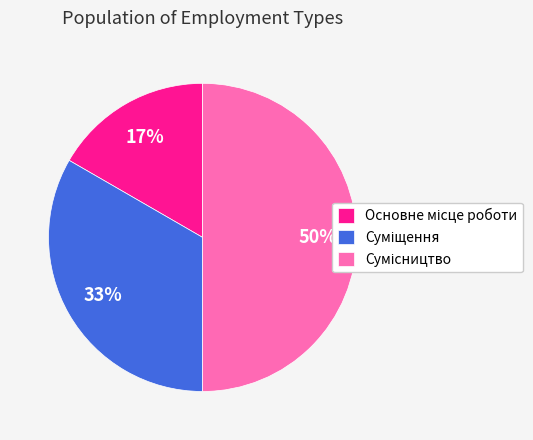

To the nearest percent, what is the average slice percentage?

33%